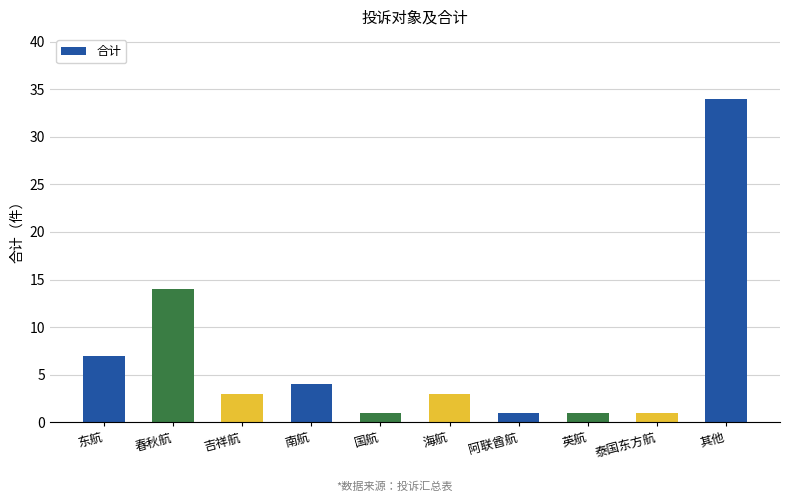

Where is the data nearest to the value 17?

春秋航